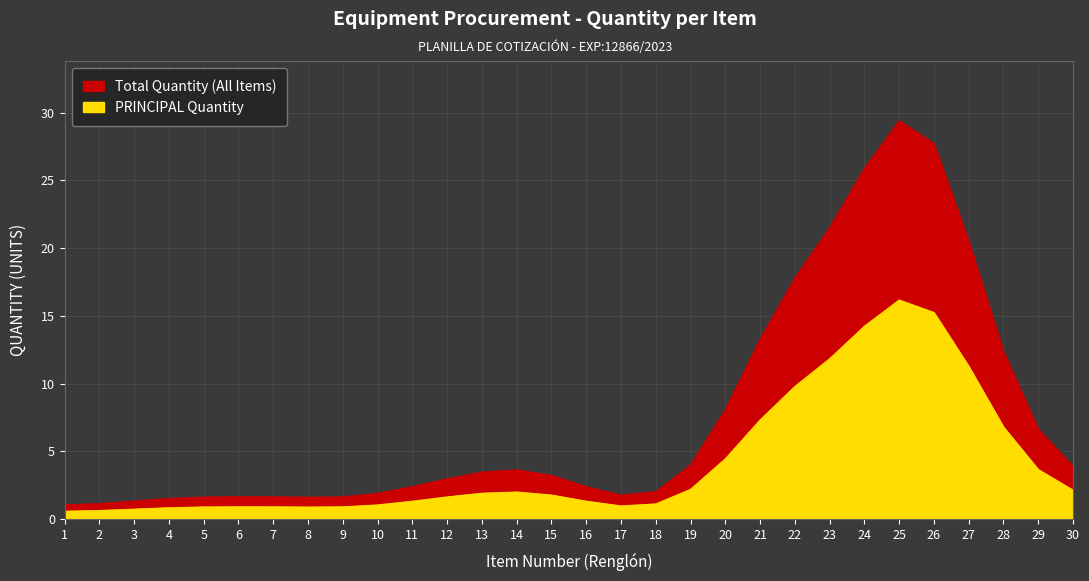

True or false: PRINCIPAL Quantity and Total Quantity (All Items) cross at least once.

False